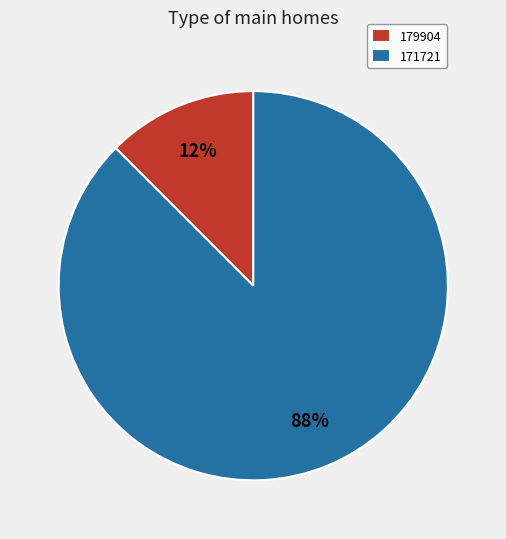

To the nearest percent, what is the combined percentage of 179904 and 171721?

100%